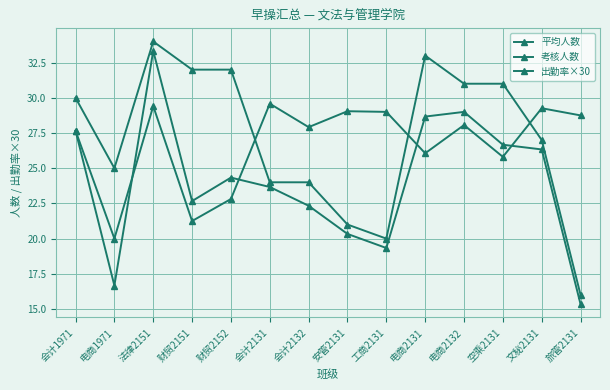

At how many categories does at least one series exceed 28?

12